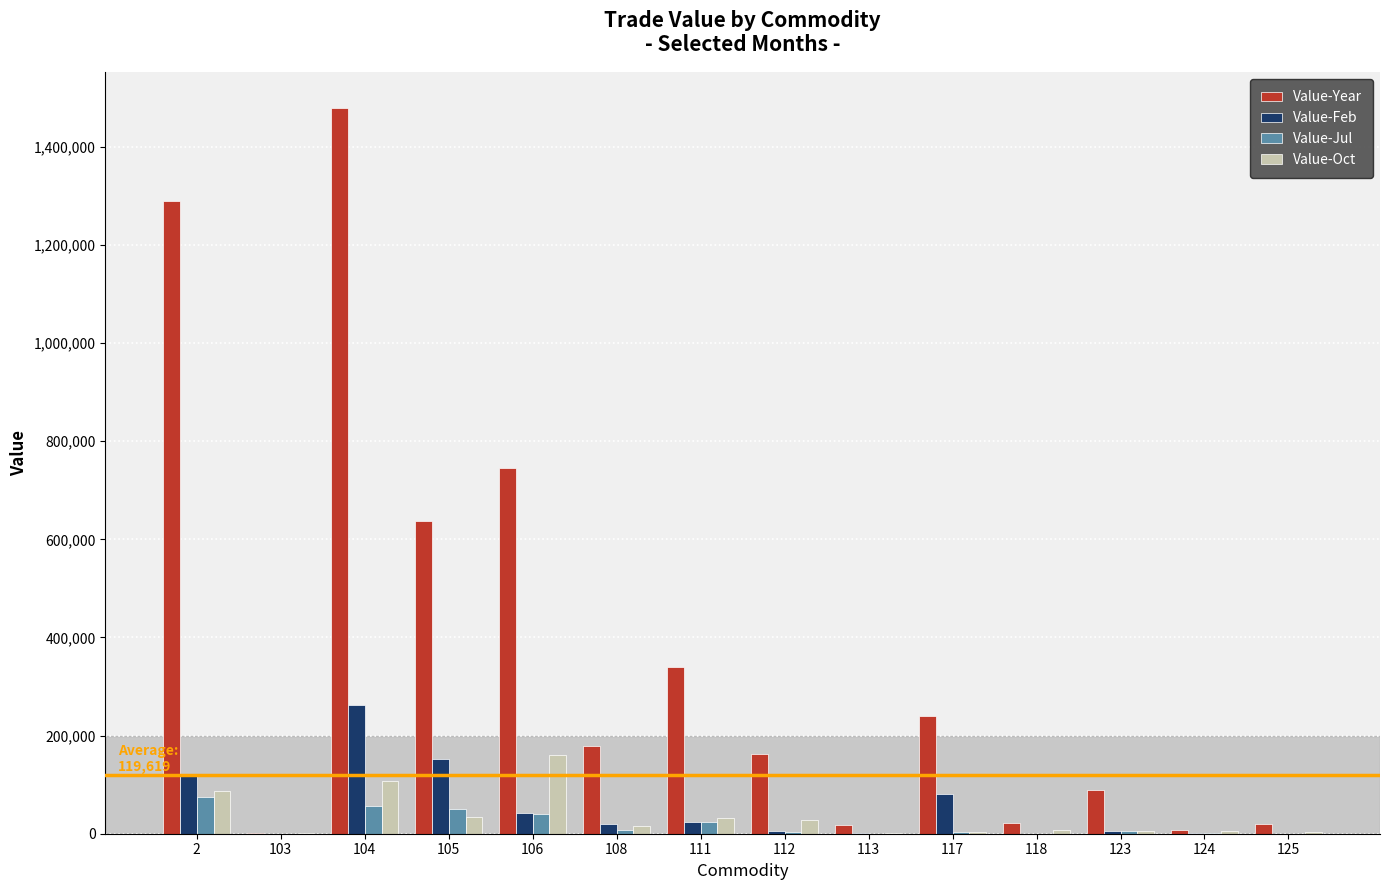

At which category is the sum across all series the highest?

104